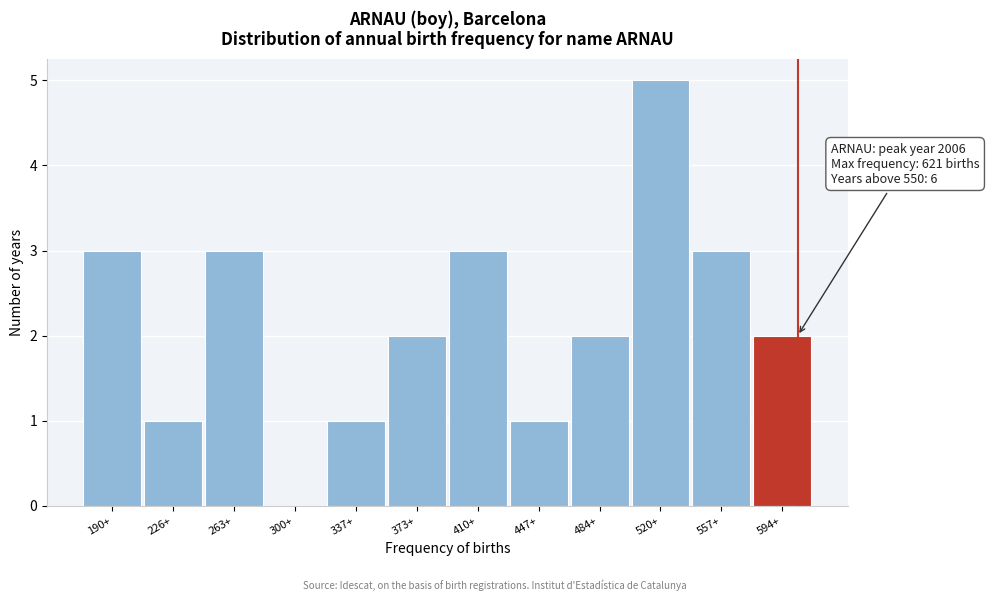

Reading right to left, what are all the values shown in this chart?

594+=2	557+=3	520+=5	484+=2	447+=1	410+=3	373+=2	337+=1	300+=0	263+=3	226+=1	190+=3